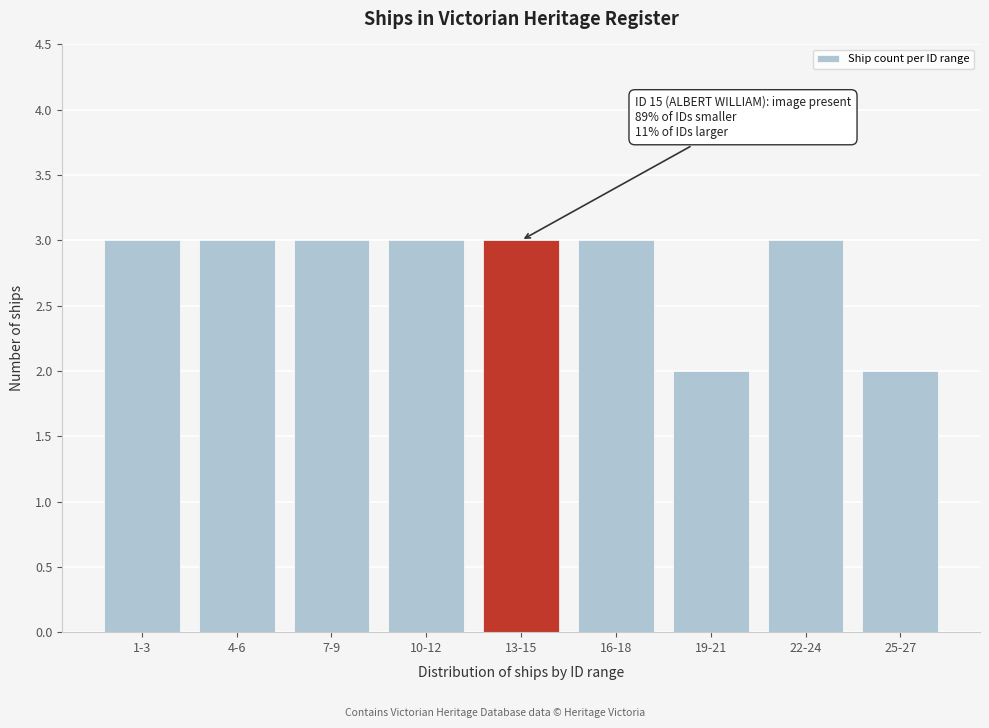

Reading left to right, what are all the values shown in this chart?

3	3	3	3	3	3	2	3	2